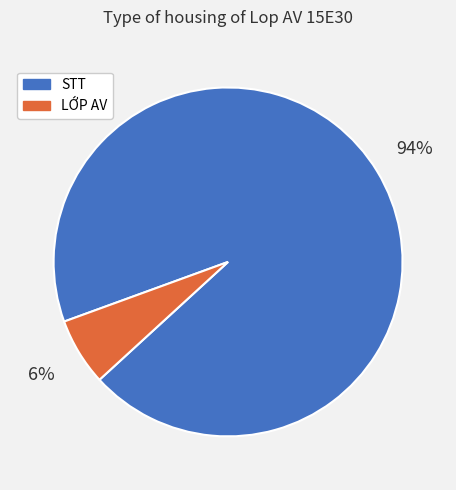

Rank the categories by value from highest to lowest.

STT, LỚP AV